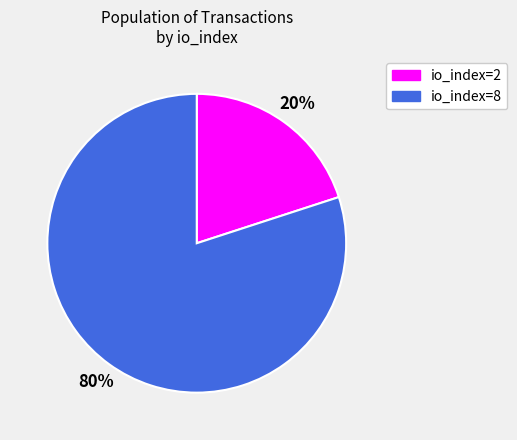

Count the number of slices in the pie.

2